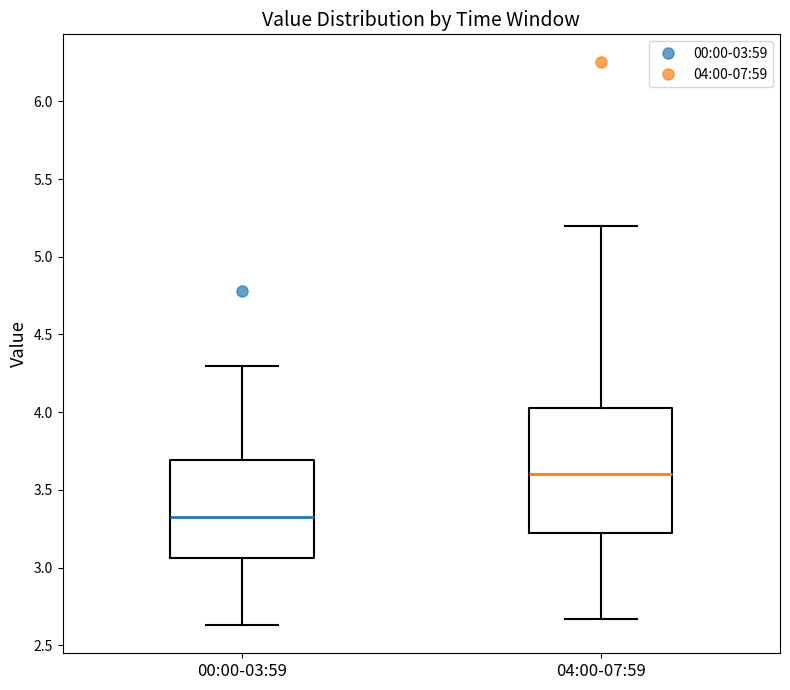

Comparing the boxes themselves (not the whiskers), which one is the tallest?

04:00-07:59